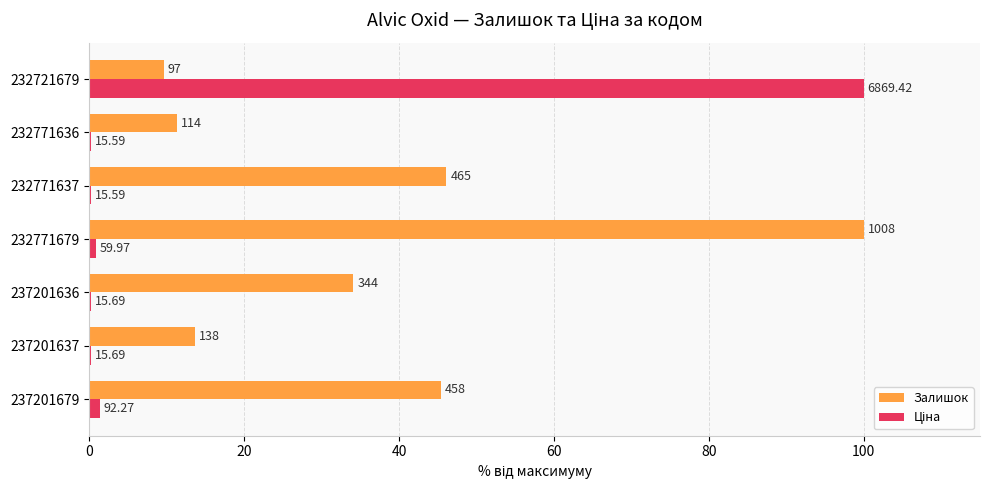

How many categories are shown in the chart?

7